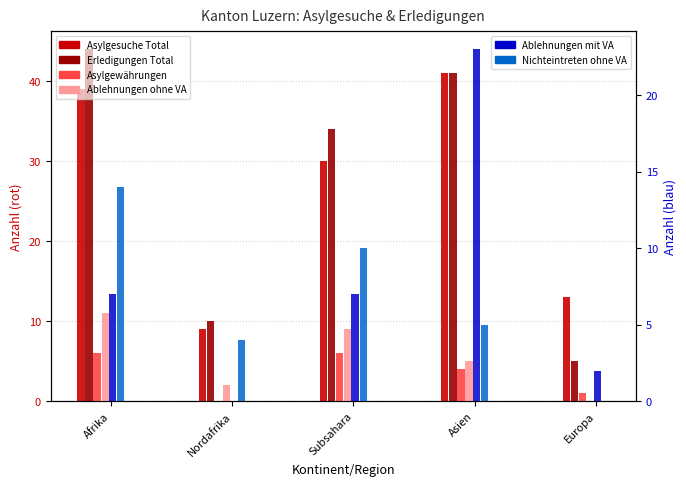

How many data points in Asylgesuche Total are above 30?

2